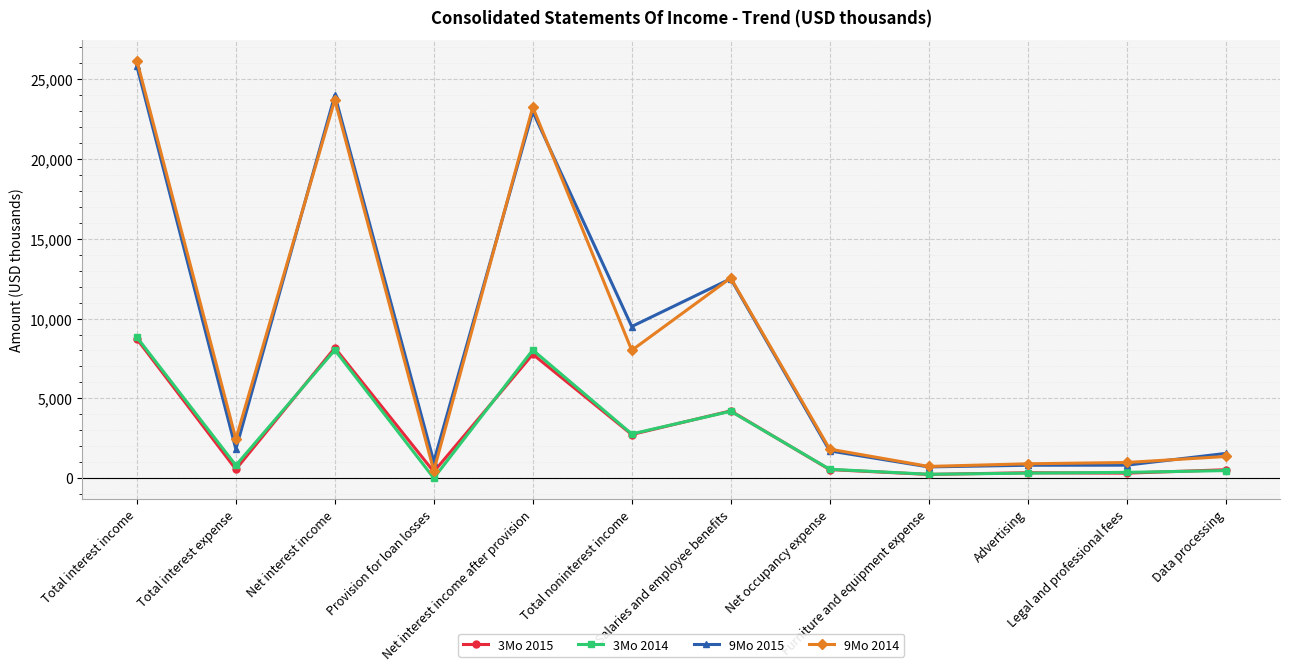

Which category has the highest value in the 9Mo 2014 series?

Total interest income